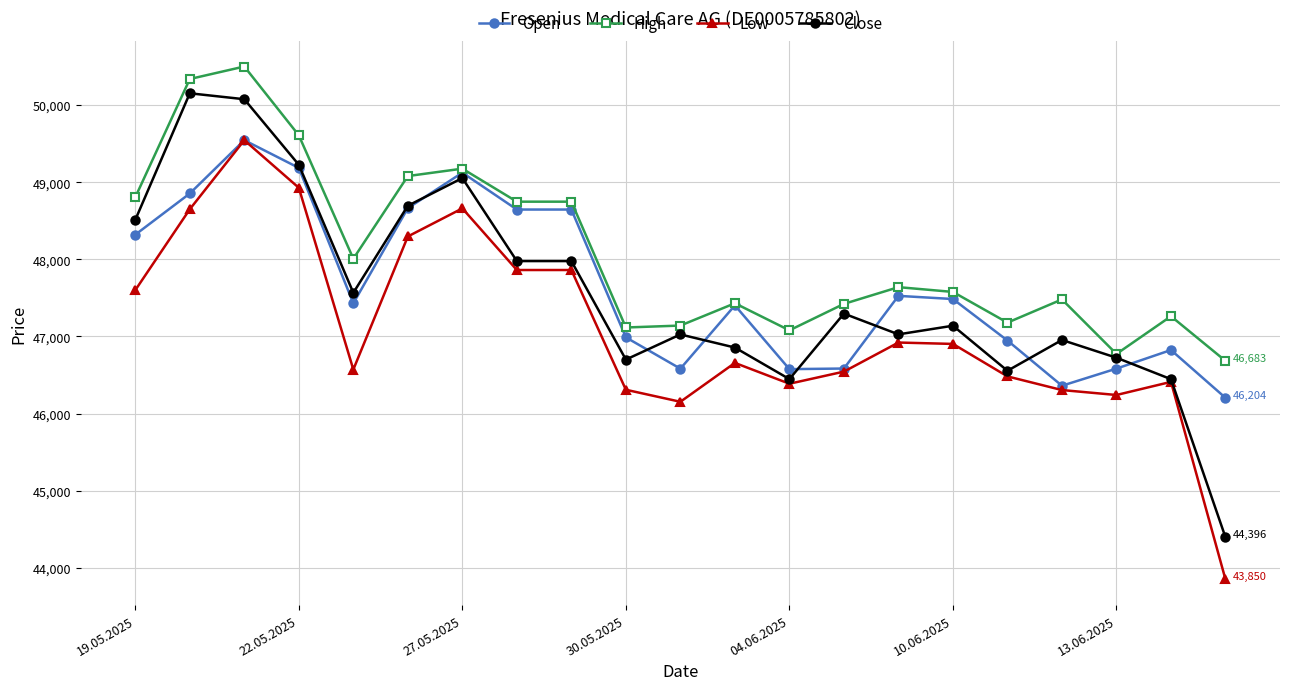

What are all the series names shown in the legend?

Open, High, Low, Close